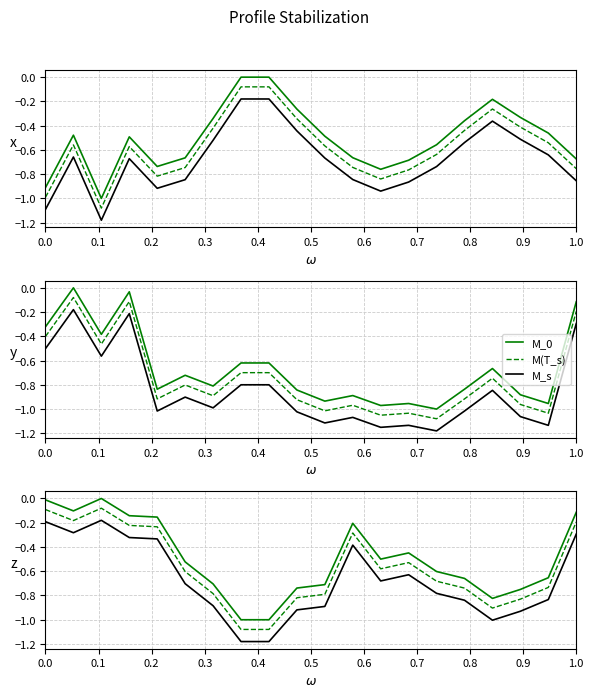

What is the difference between the highest and lowest values at 0.6?

0.2